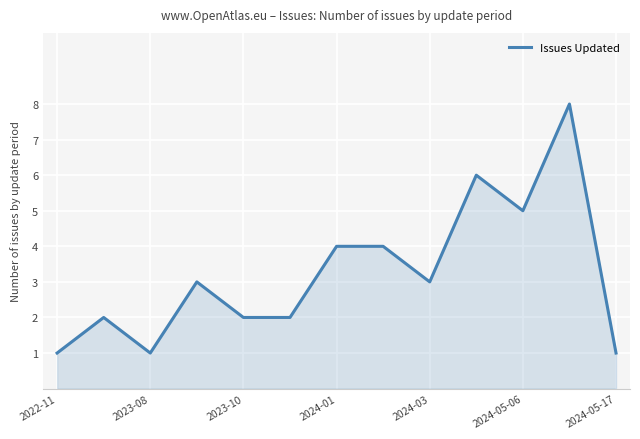

What is the maximum value shown in the chart?

8